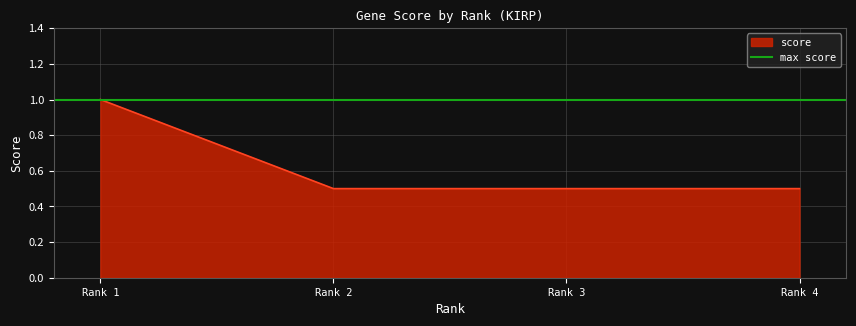

True or false: score has more than 2 interior local peaks.

False